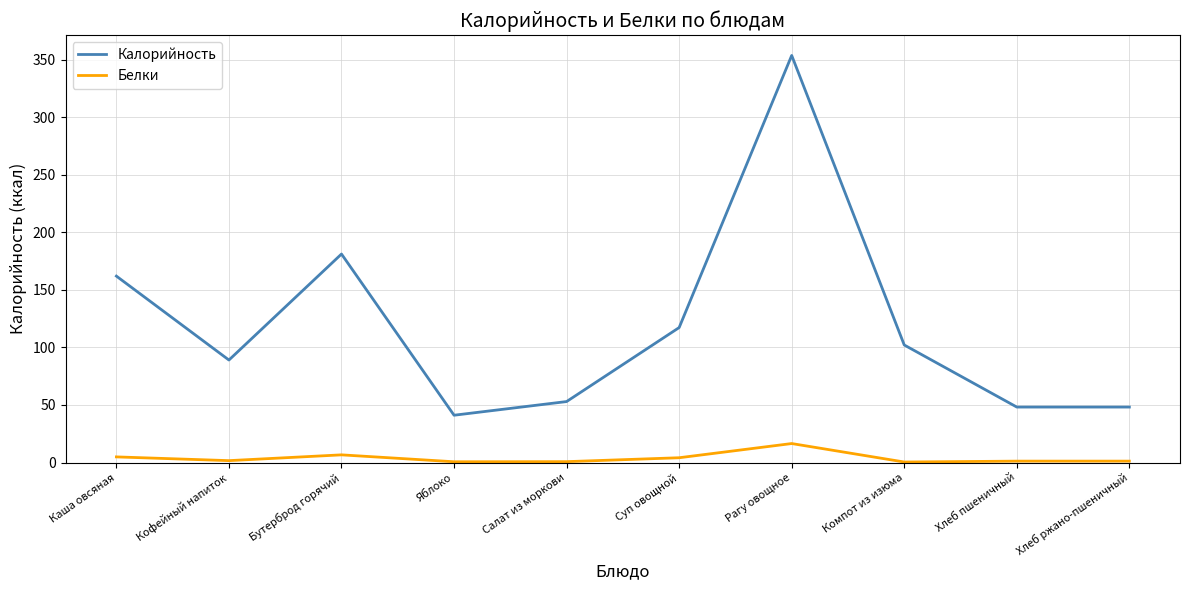

The value of Белки at Хлеб пшеничный is 1.2. True or false?

True